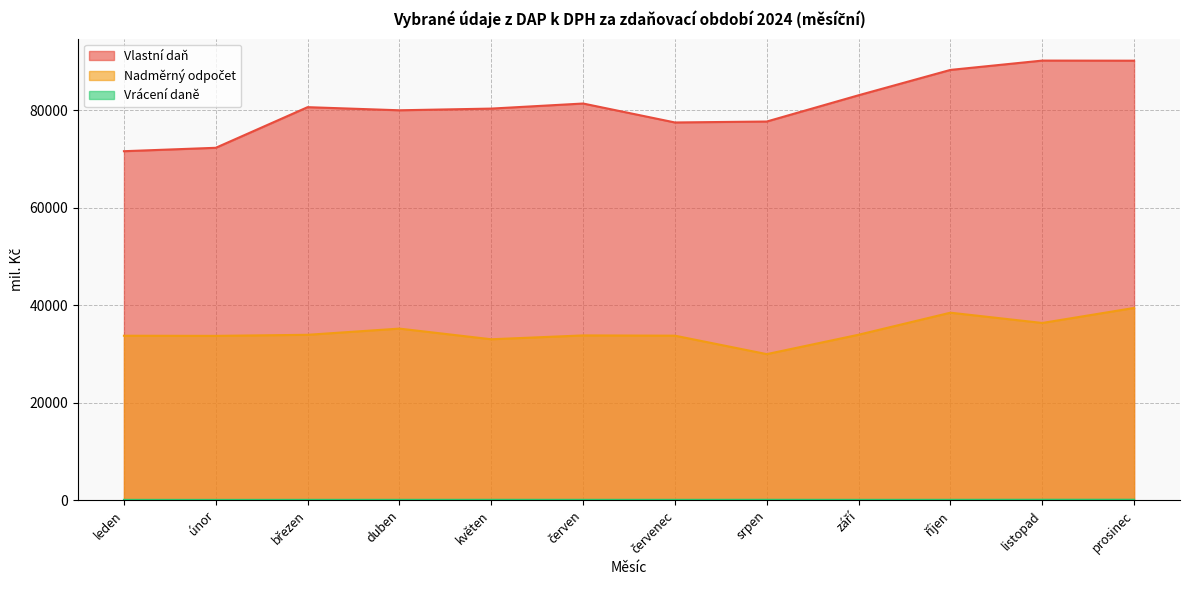

True or false: Nadměrný odpočet has more than 1 interior local peaks.

True